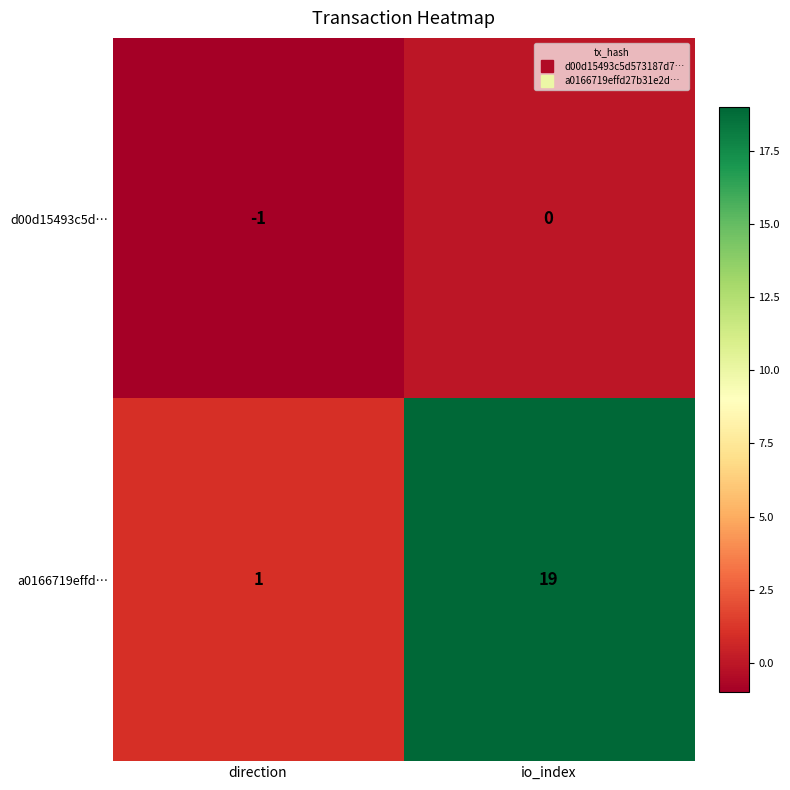

At which category is the sum across all series the highest?

io_index